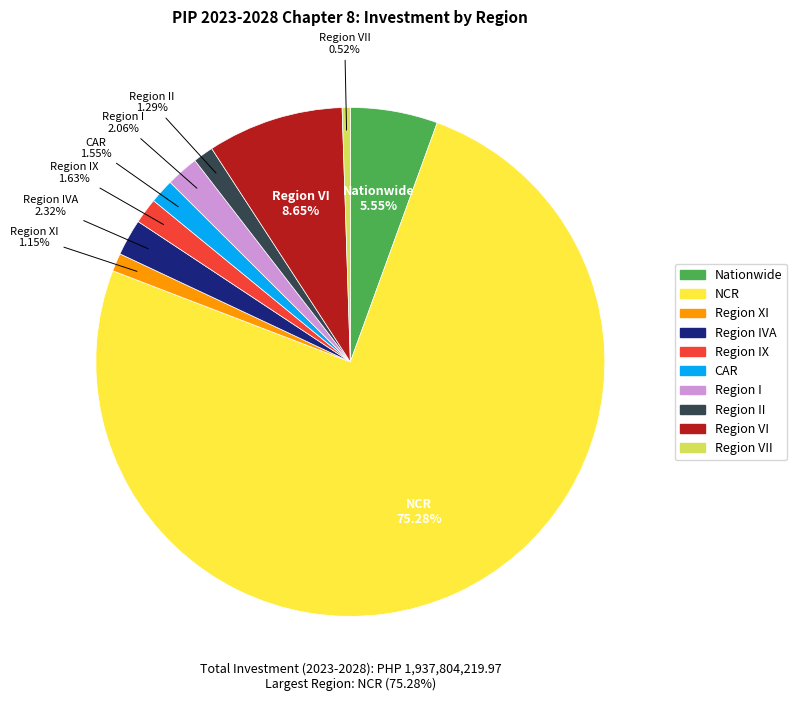

Is there a majority slice in this chart?

Yes